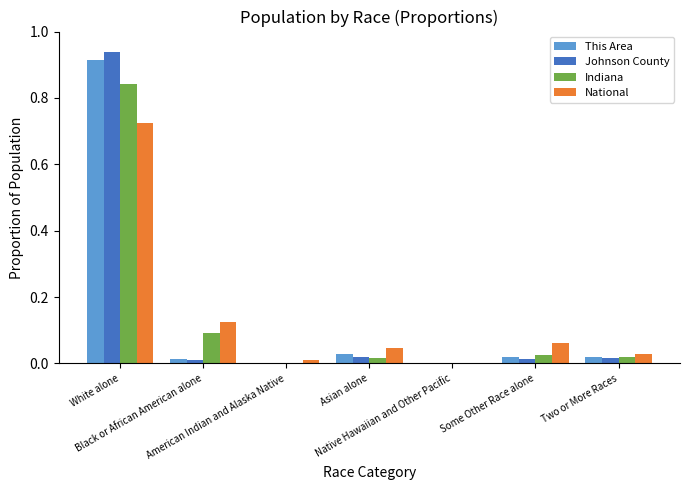

What are all the series names shown in the legend?

This Area, Johnson County, Indiana, National